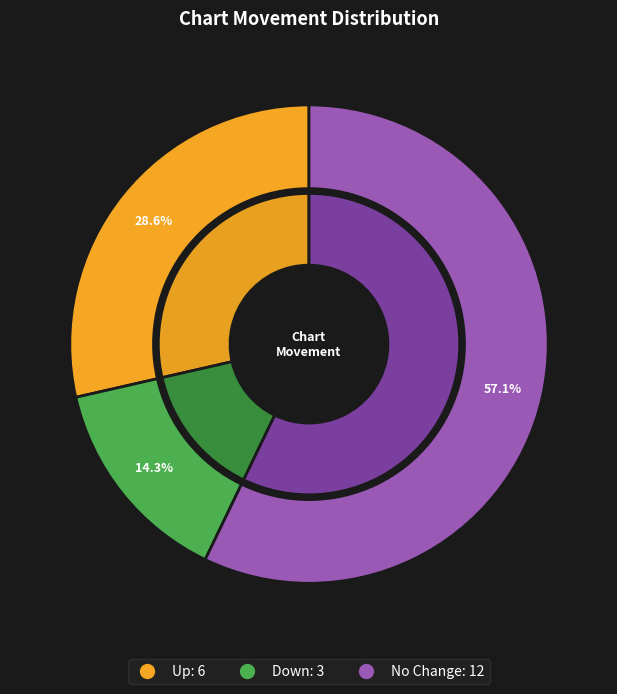

What portion of the pie excludes -?

42.9%